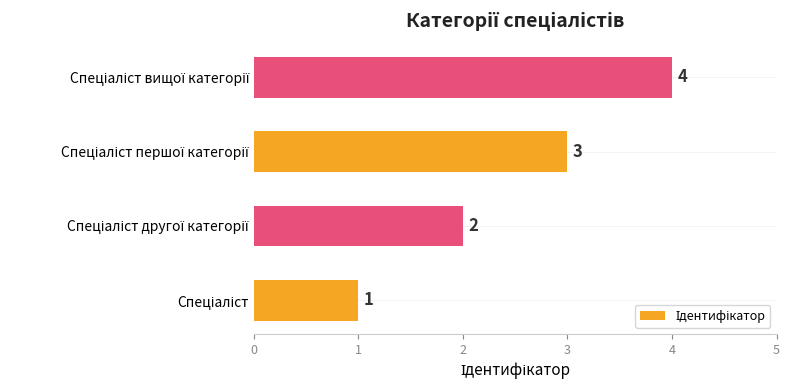

What is the difference between the maximum and minimum values?

3